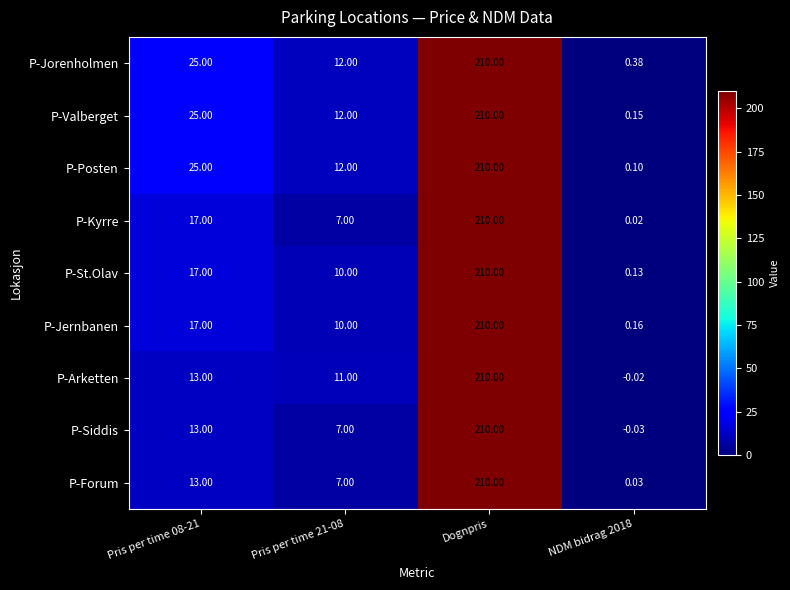

Which series has the largest range (max minus min)?

P-Siddis